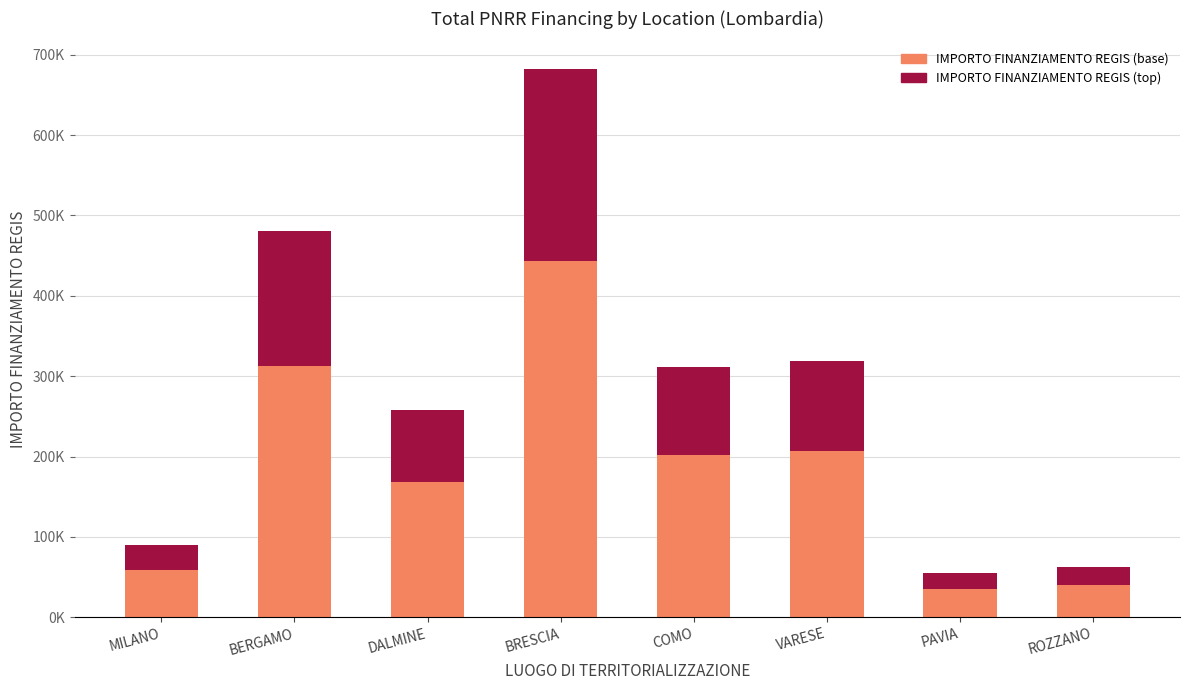

Which series has the largest total across all categories?

IMPORTO FINANZIAMENTO REGIS (base)